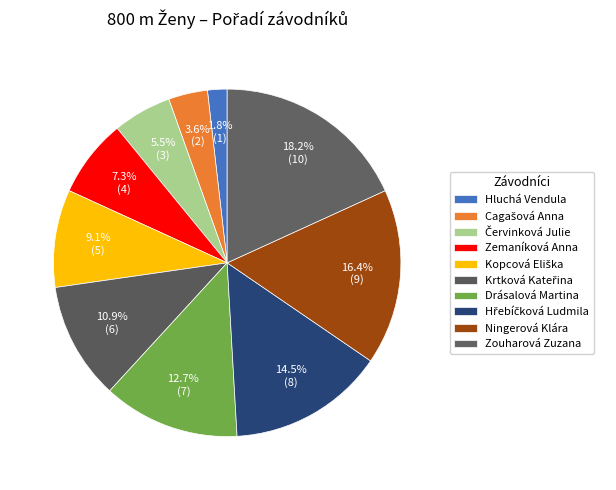

What is the smallest slice in the pie chart?

Hluchá Vendula